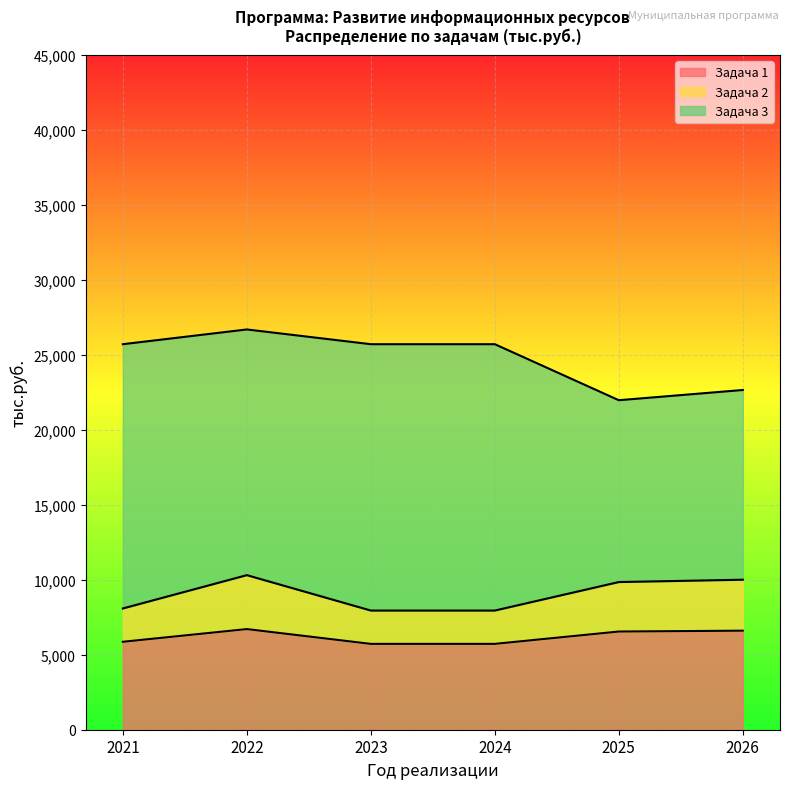

At how many categories does at least one series exceed 7341?

6